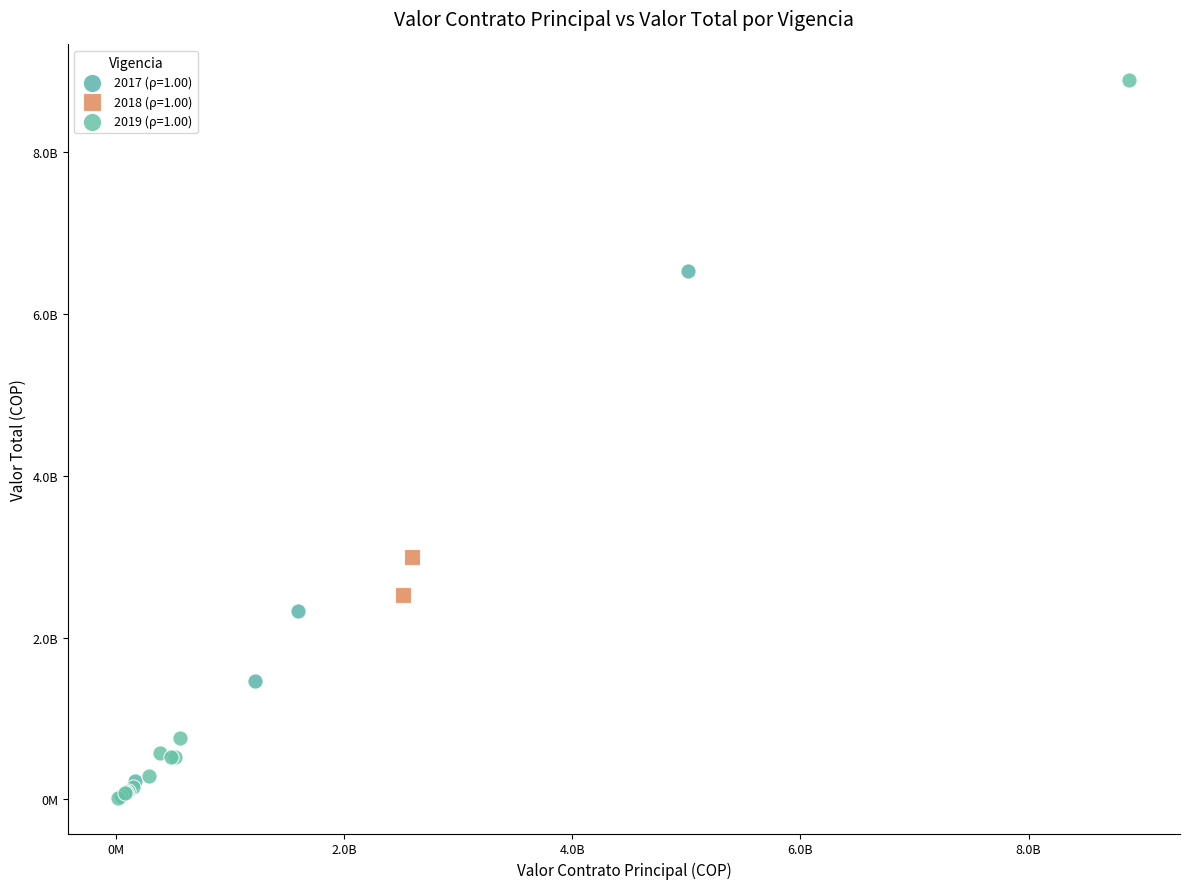

Which series contains the lowest Y value?

2019 (ρ=1.00)